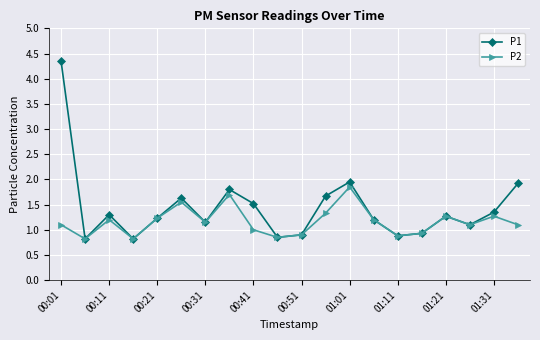

What is the value of the P1 point at the 17th from the left?

1.3